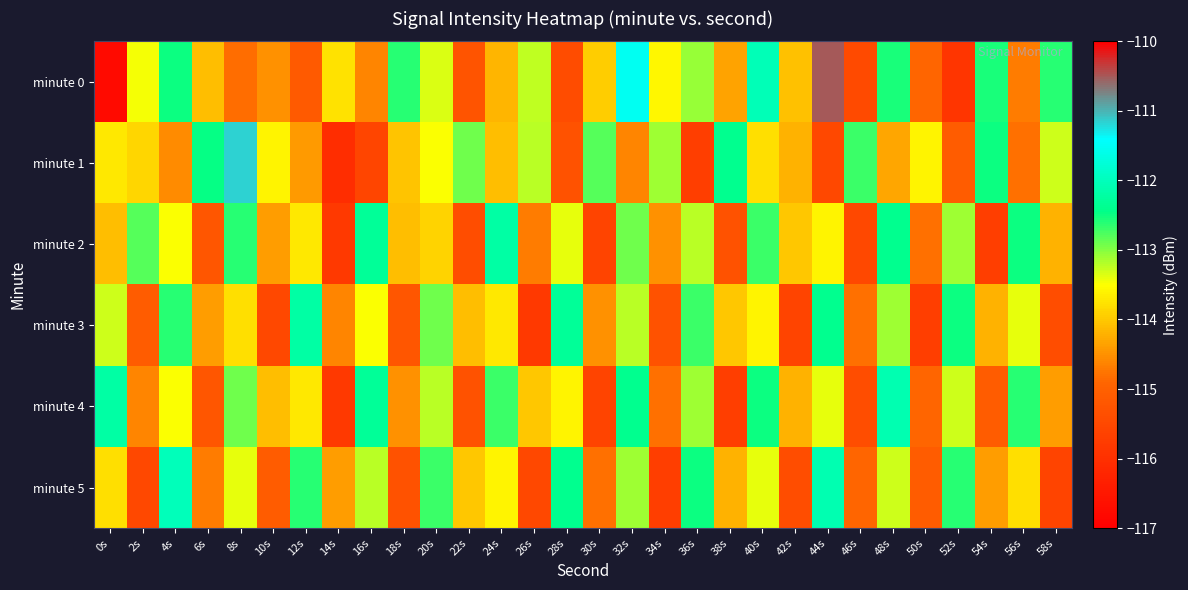

At how many categories does at least one series exceed -111?

1